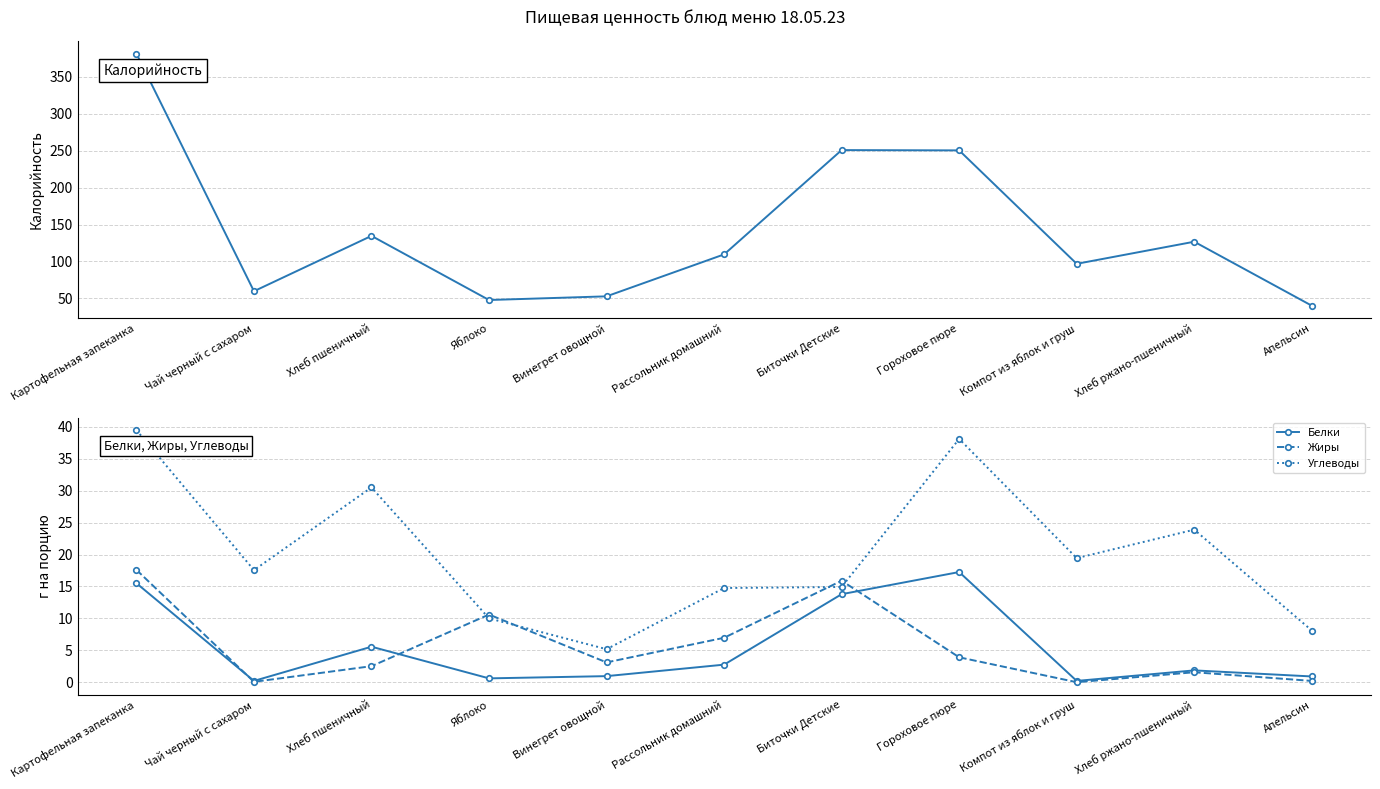

True or false: Калорийность and Жиры intersect in this chart.

False